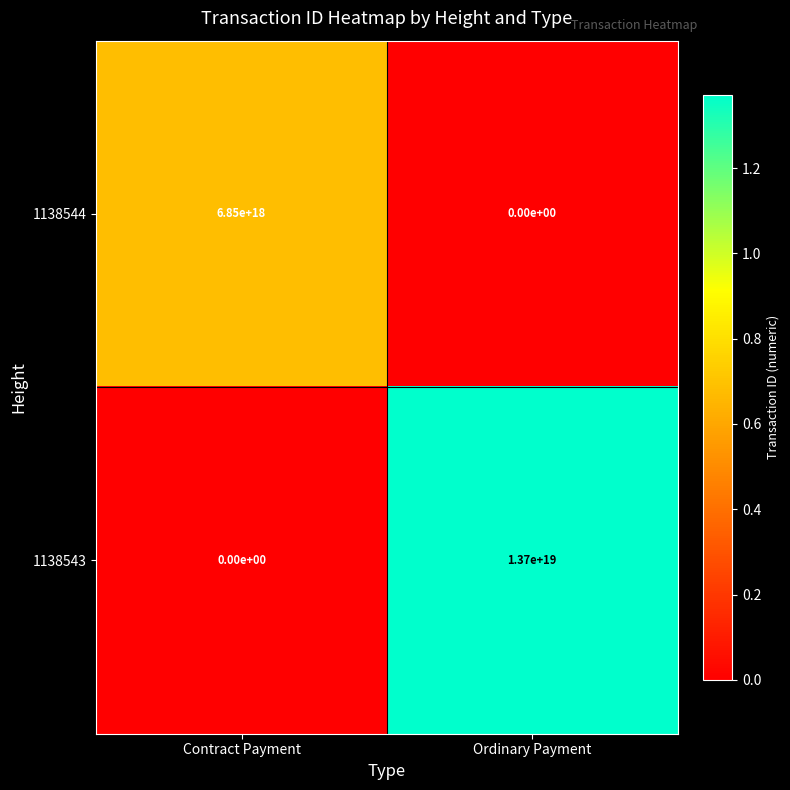

Which series changed the most between Contract Payment and Ordinary Payment?

1138543